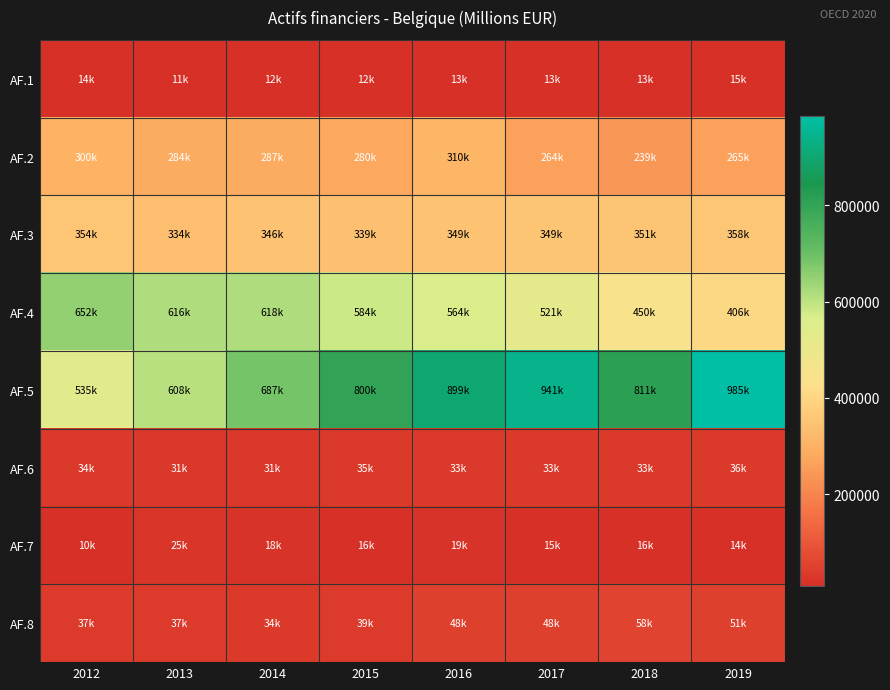

What is the minimum value shown in the chart?

9722.6